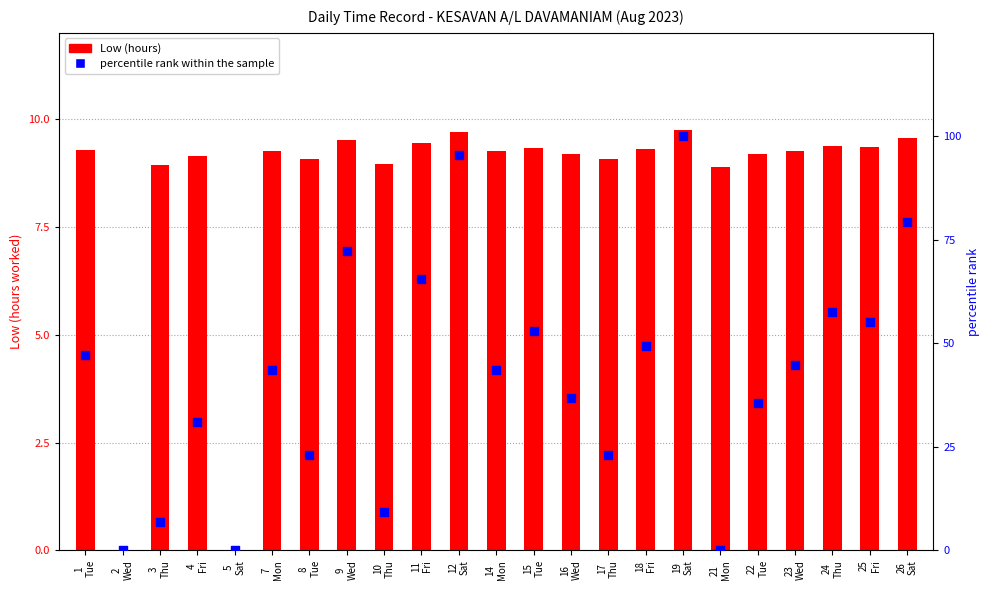

What is the total value across all series at 26
Sat?

88.9